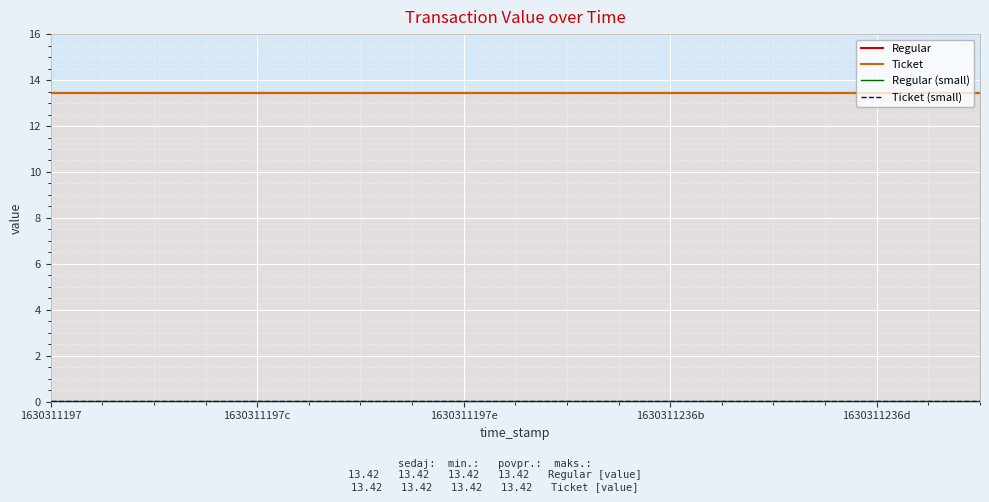

Which series changed the most between 5 and 8?

Regular